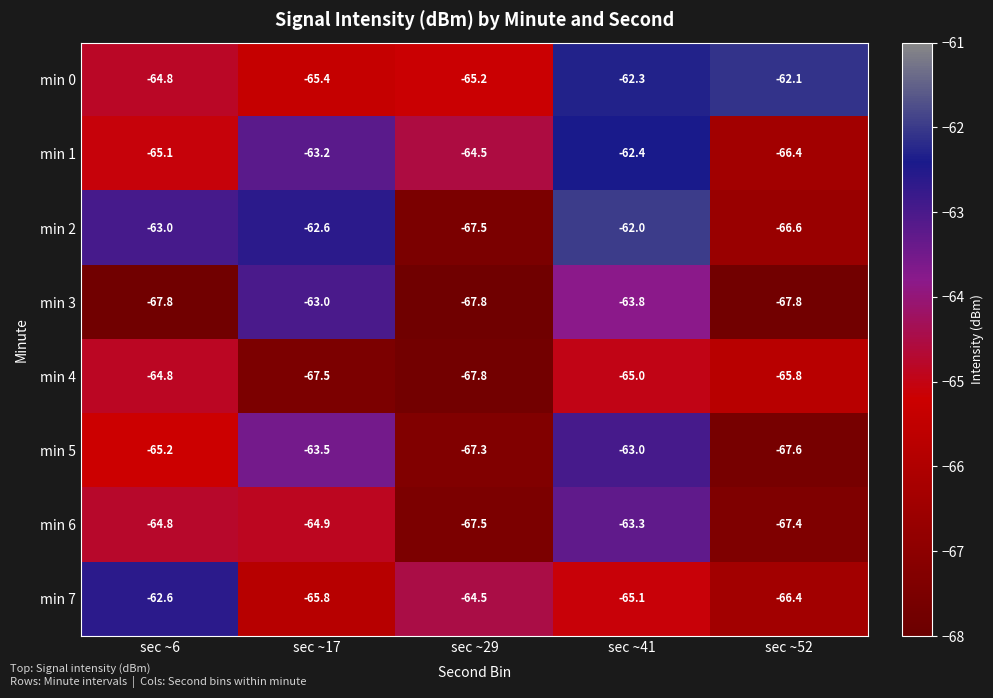

What is the smallest value displayed?

-67.8